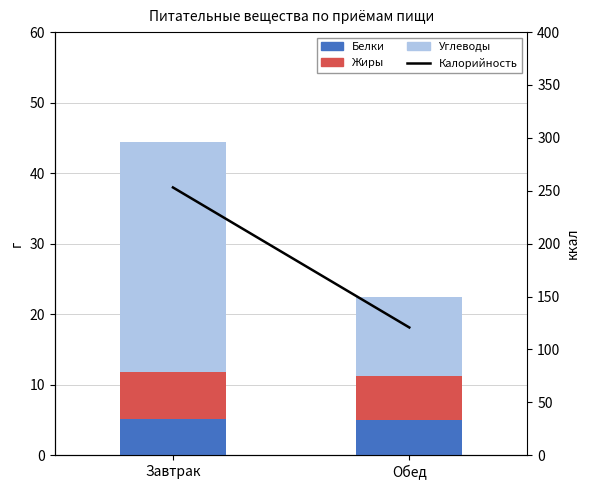

How many groups of bars are there?

2